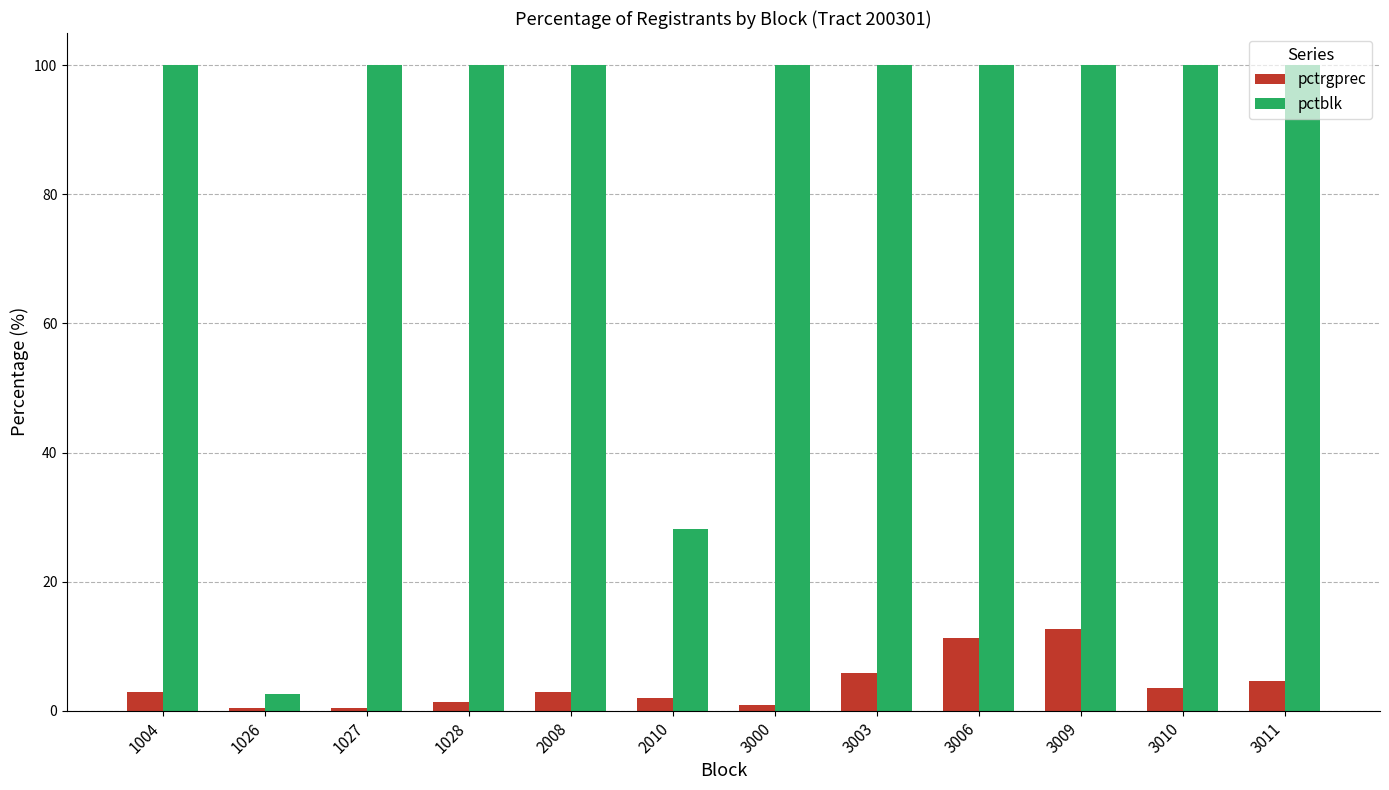

The pctblk series shows 173.4 at 2008. True or false?

False